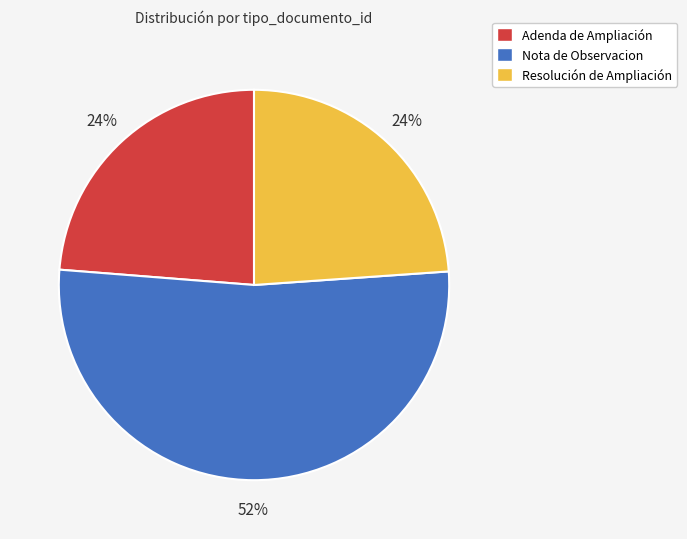

What percentage is the Nota de Observacion slice, to the nearest percent?

52%